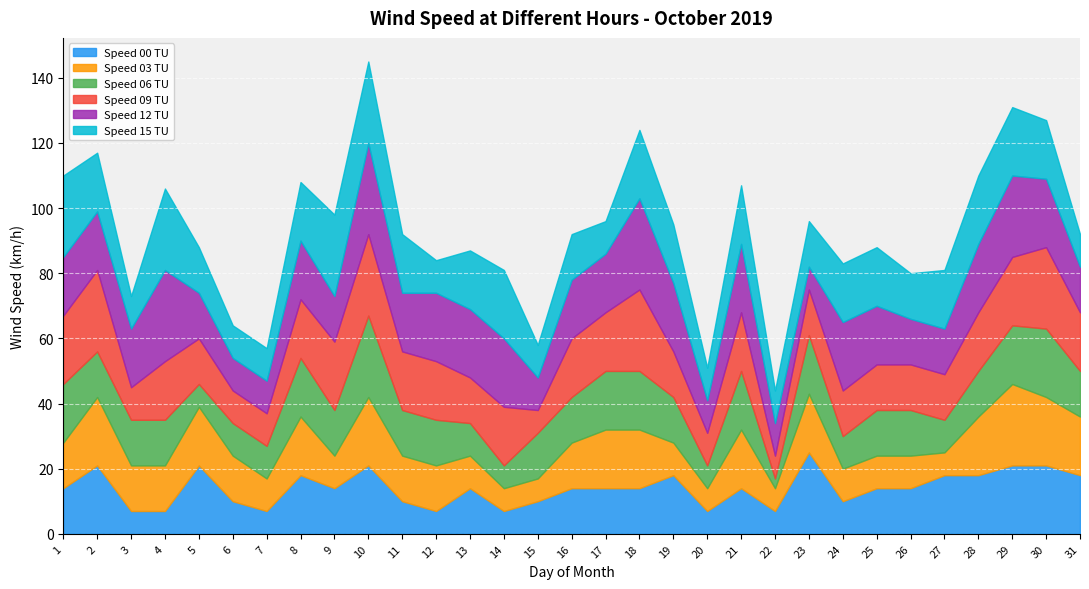

Reading left to right, what are all the values shown in this chart?

Speed 00 TU: 14	21	7	7	21	10	7	18	14	21	10	7	14	7	10	14	14	14	18	7	14	7	25	10	14	14	18	18	21	21	18
Speed 03 TU: 14	21	14	14	18	14	10	18	10	21	14	14	10	7	7	14	18	18	10	7	18	7	18	10	10	10	7	18	25	21	18
Speed 06 TU: 18	14	14	14	7	10	10	18	14	25	14	14	10	7	14	14	18	18	14	7	18	3	18	10	14	14	10	14	18	21	14
Speed 09 TU: 21	25	10	18	14	10	10	18	21	25	18	18	14	18	7	18	18	25	14	10	18	7	14	14	14	14	14	18	21	25	18
Speed 12 TU: 18	18	18	28	14	10	10	18	14	28	18	21	21	21	10	18	18	28	21	10	21	10	7	21	18	14	14	21	25	21	14
Speed 15 TU: 25	18	10	25	14	10	10	18	25	25	18	10	18	21	10	14	10	21	18	10	18	10	14	18	18	14	18	21	21	18	10